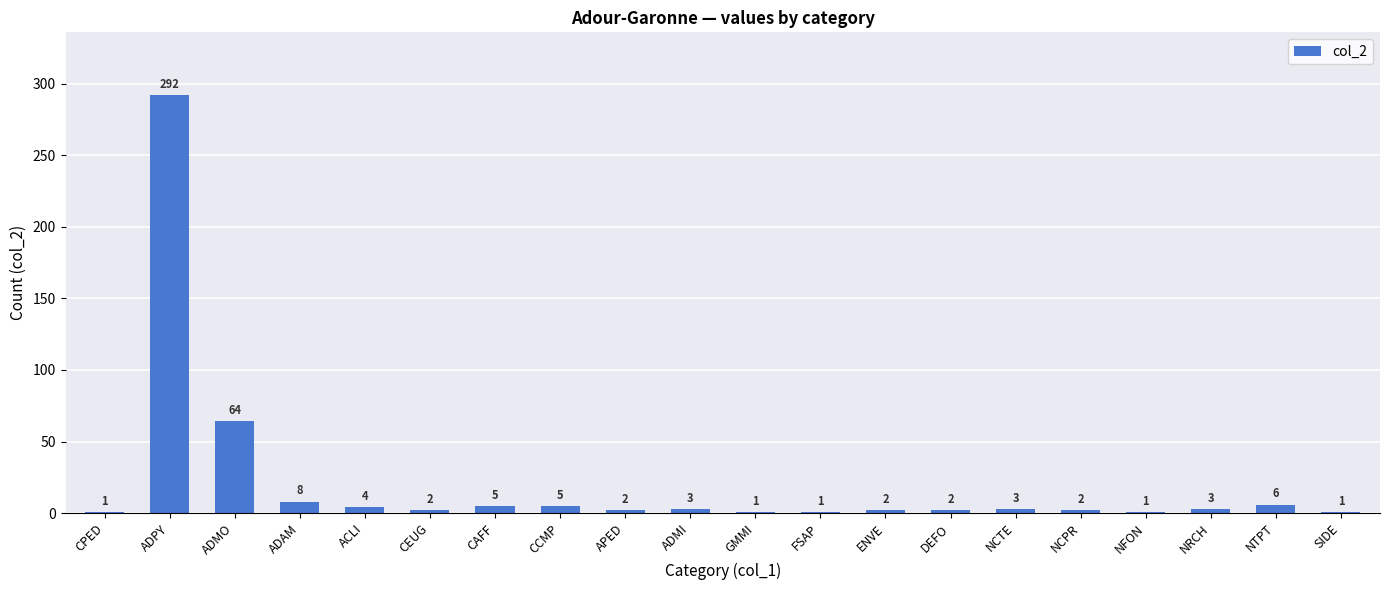

What is the maximum value shown in the chart?

292